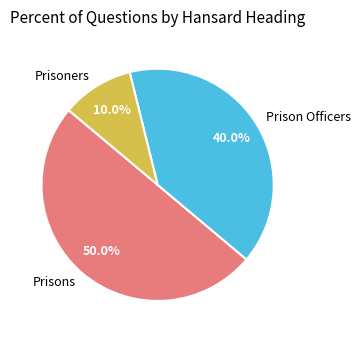

Count the number of slices in the pie.

3